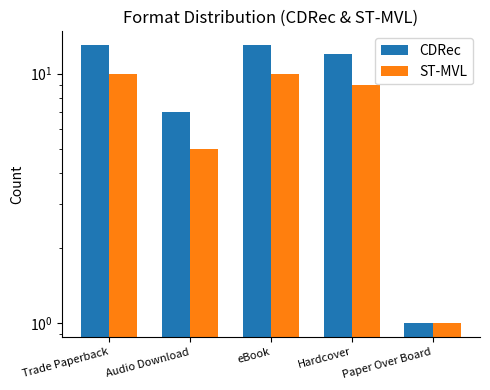

What is the sum of the CDRec values at Audio Download and Trade Paperback?

20